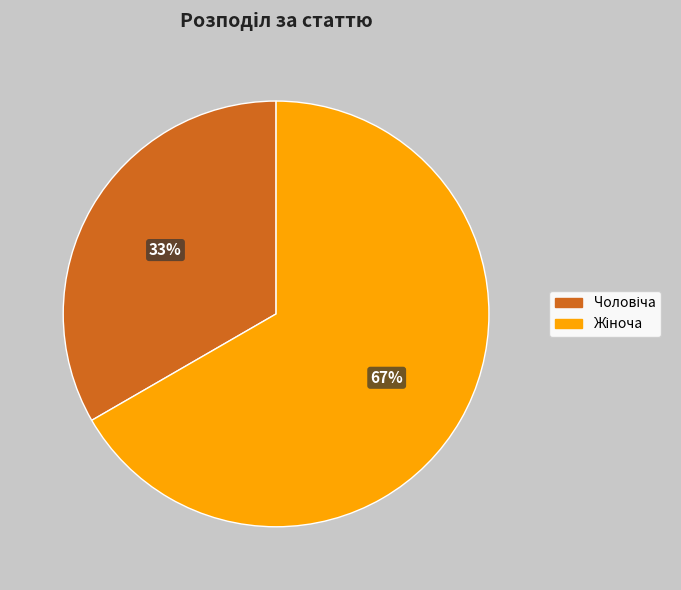

To the nearest percent, what is the average slice percentage?

50%